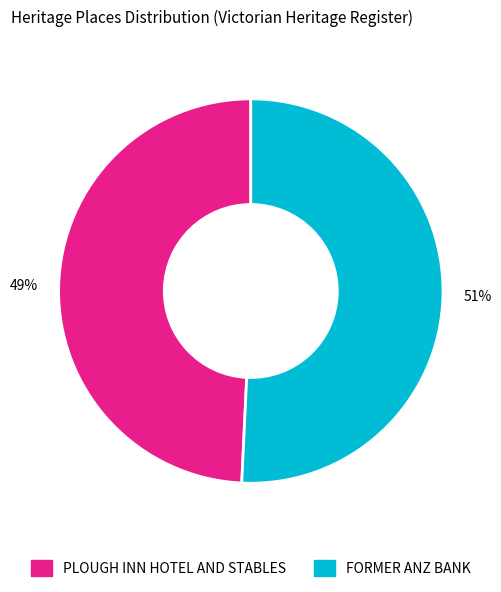

Which slice is the largest?

FORMER ANZ BANK